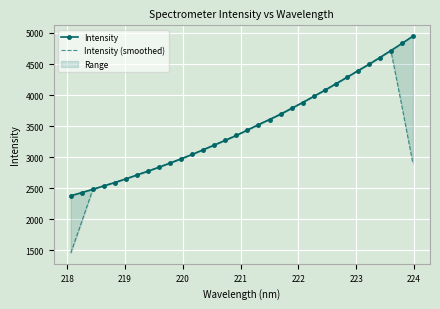

True or false: Intensity (smoothed) has more than 0 interior local peaks.

True